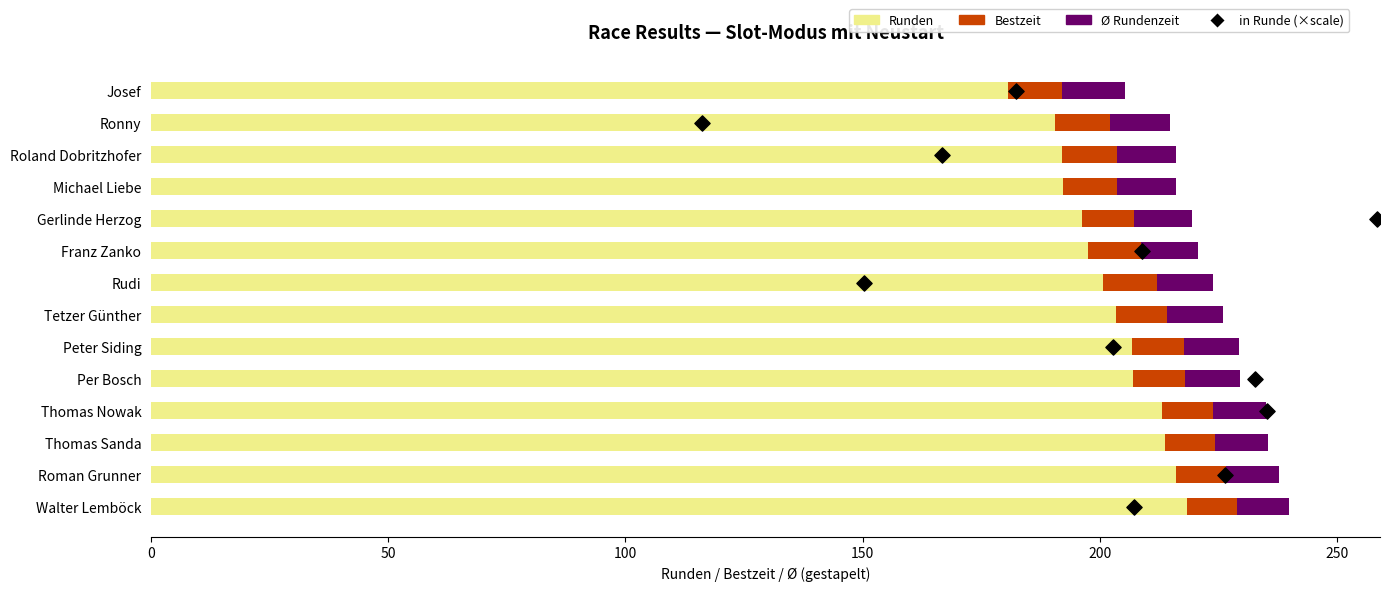

What are all the series names shown in the legend?

Runden, Bestzeit, Ø Rundenzeit, in Runde (×scale)